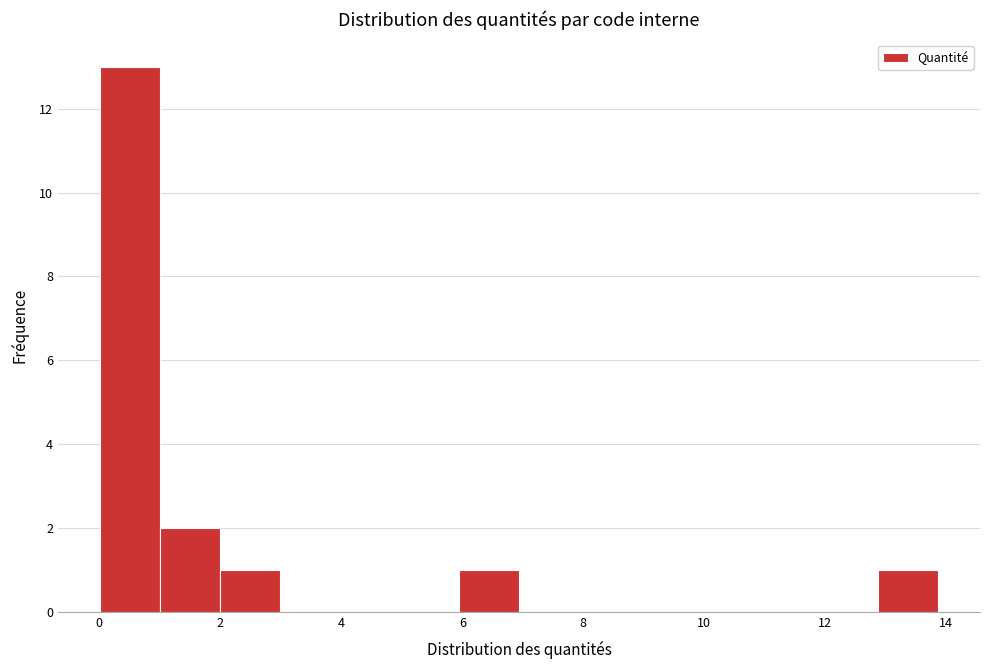

Which range on the x-axis has the tallest bar?

0.0 to 1.0